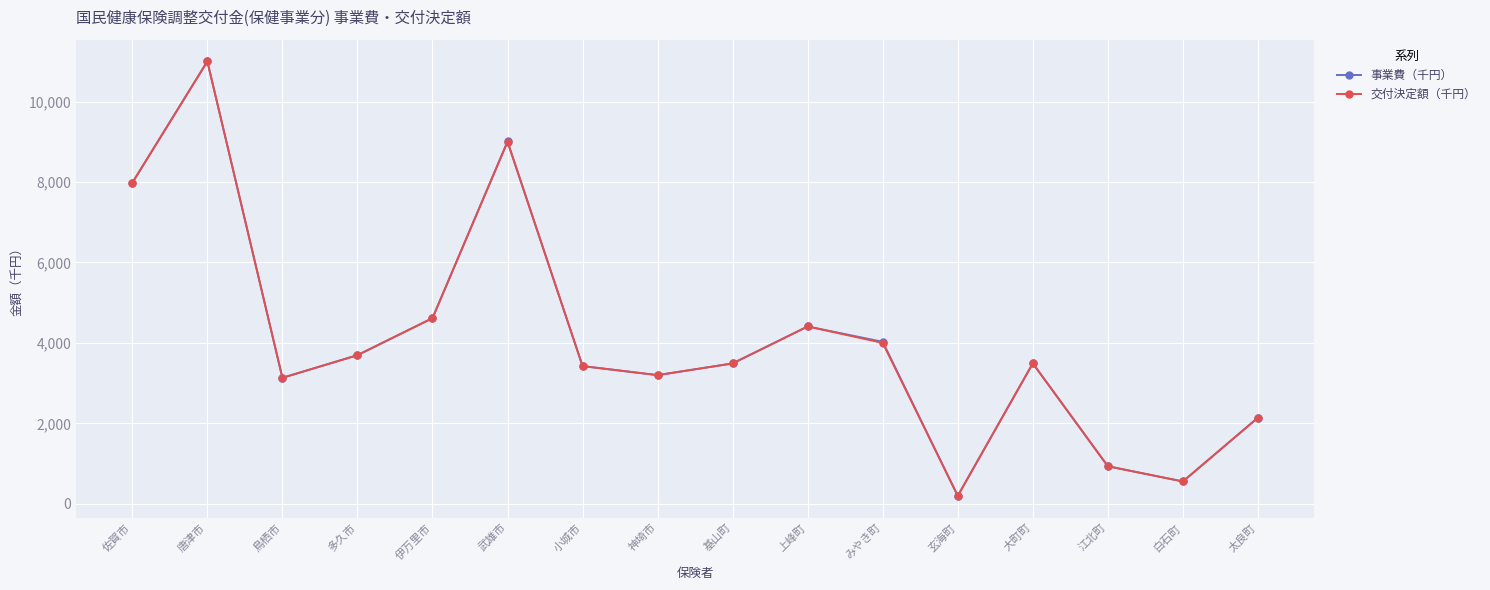

At how many categories does at least one series exceed 7827?

3